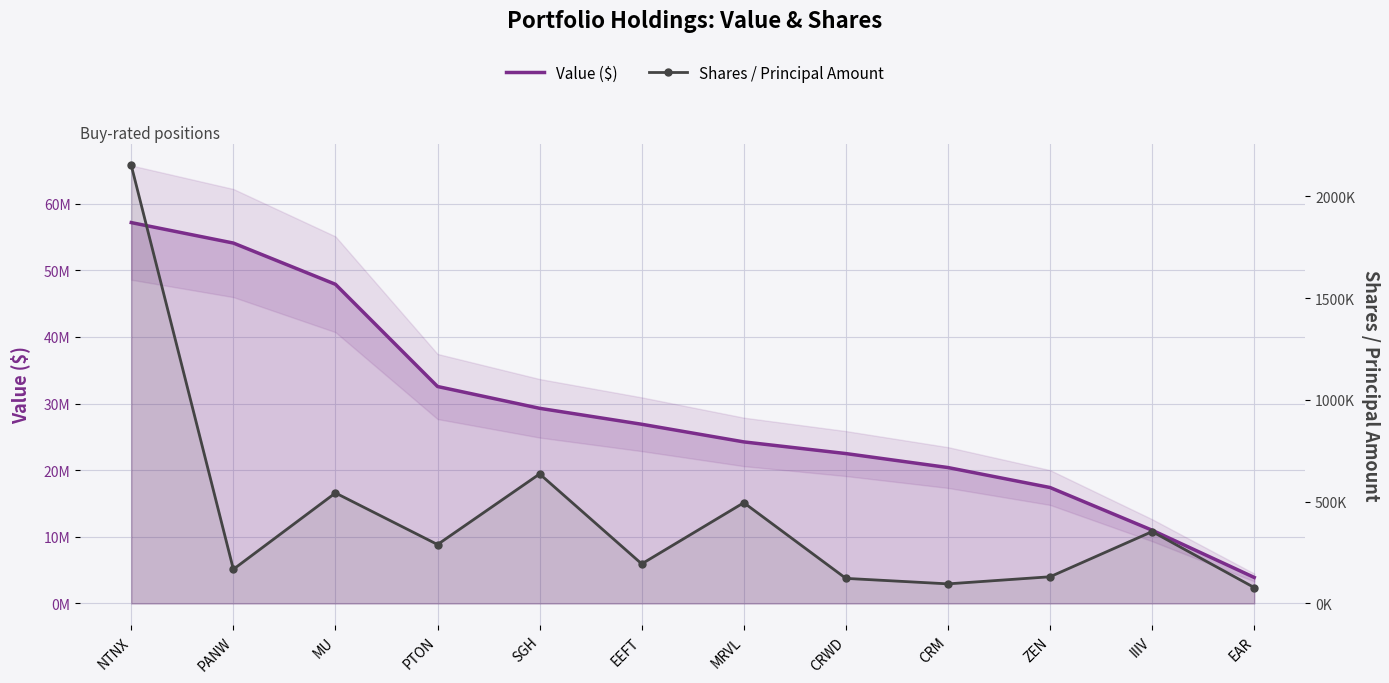

What is the minimum value shown in the chart?

78141